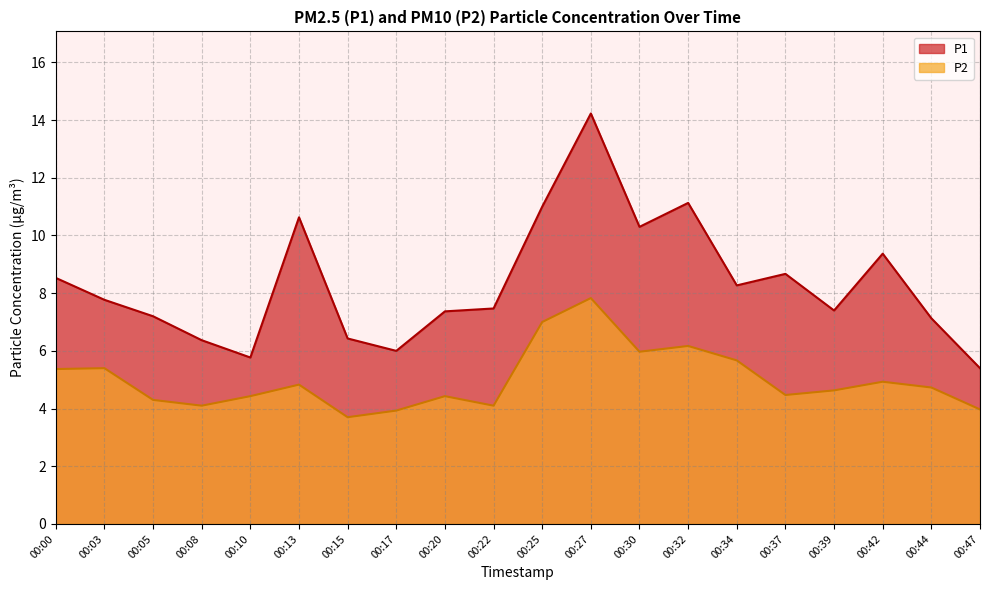

True or false: P2 and P1 intersect in this chart.

False